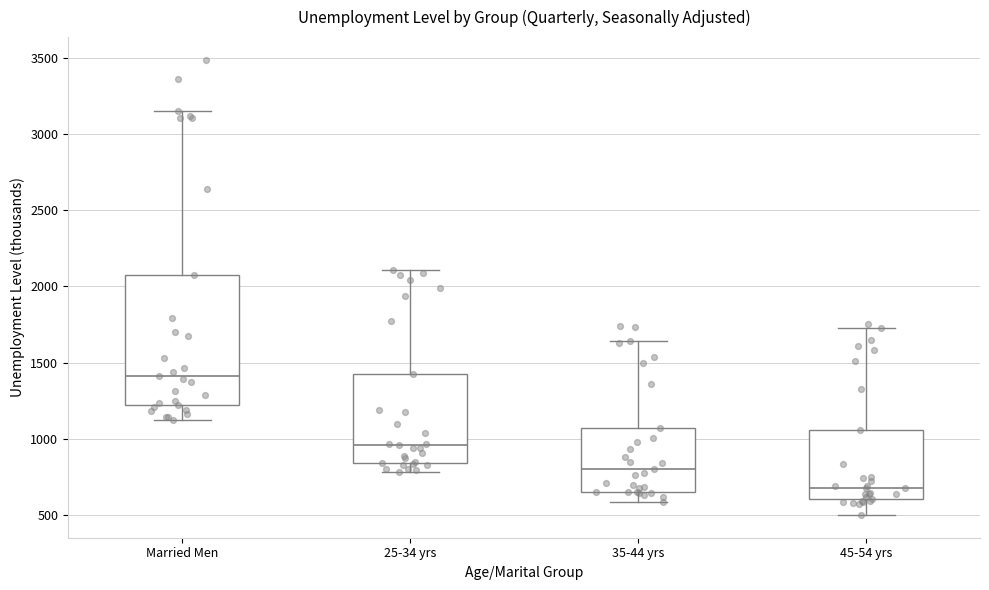

Reading left to right, transcribe this box plot: for each box, give where its median line is, the range the box spans, and where its two whiskers end, as read against the y-axis. The values are not printed on the chart, so give them approximately, as read against the axis.

Married Men: median 1400, box 1200 to 2100, whiskers 1100 to 3150
25-34 yrs: median 950, box 850 to 1450, whiskers 800 to 2100
35-44 yrs: median 800, box 650 to 1050, whiskers 600 to 1650
45-54 yrs: median 700, box 600 to 1050, whiskers 500 to 1750